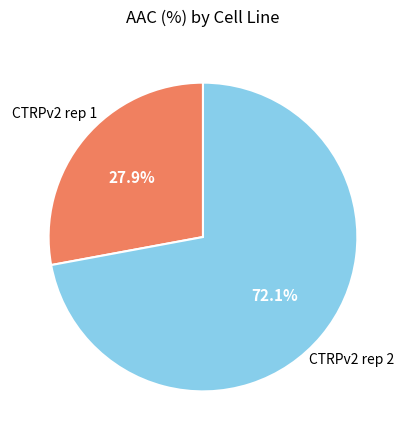

Count the number of slices in the pie.

2